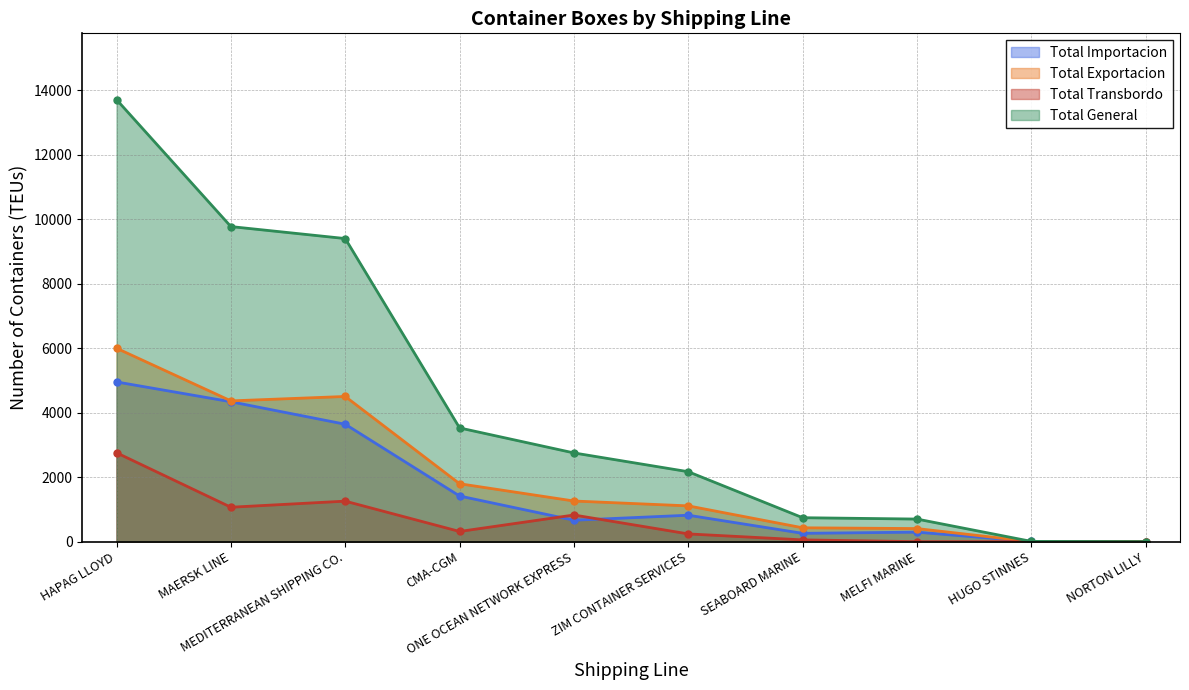

Where does the Total General series first go above 2753?

HAPAG LLOYD